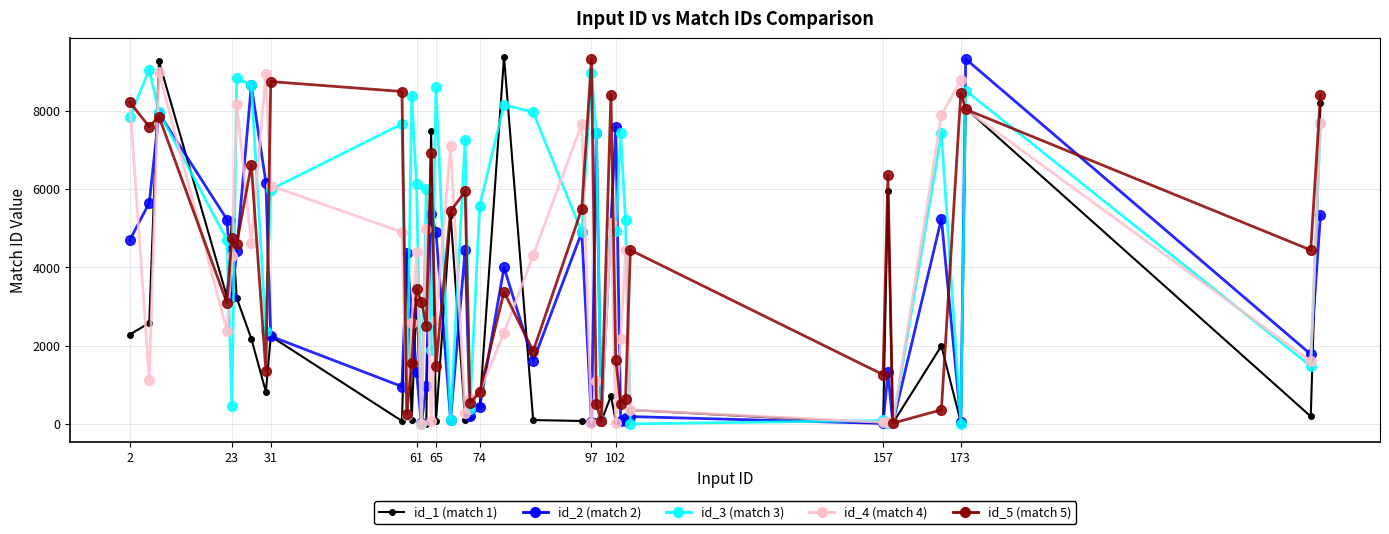

True or false: id_3 (match 3) has more than 2 points higher than both neighbors.

True